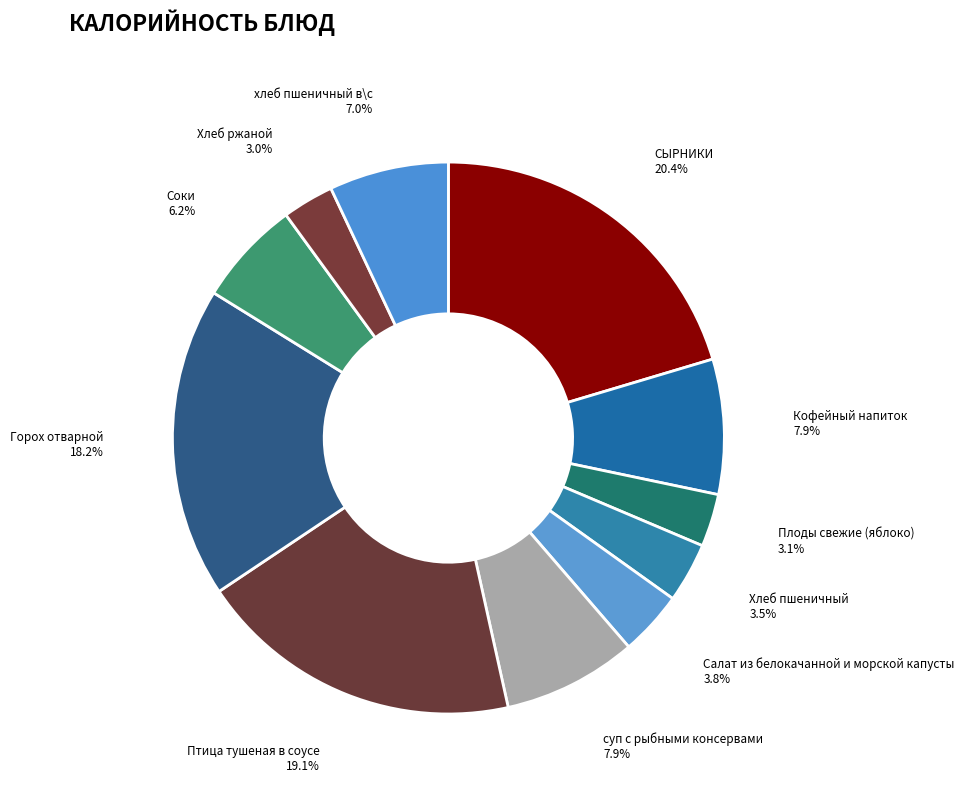

To the nearest percent, what is the combined percentage of Хлеб ржаной and Кофейный напиток?

11%